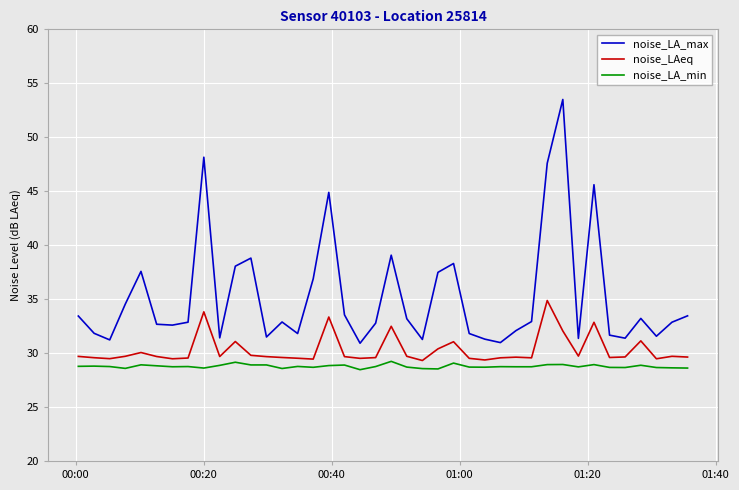

Rank the series by their average value, from highest to lowest.

noise_LA_max, noise_LAeq, noise_LA_min